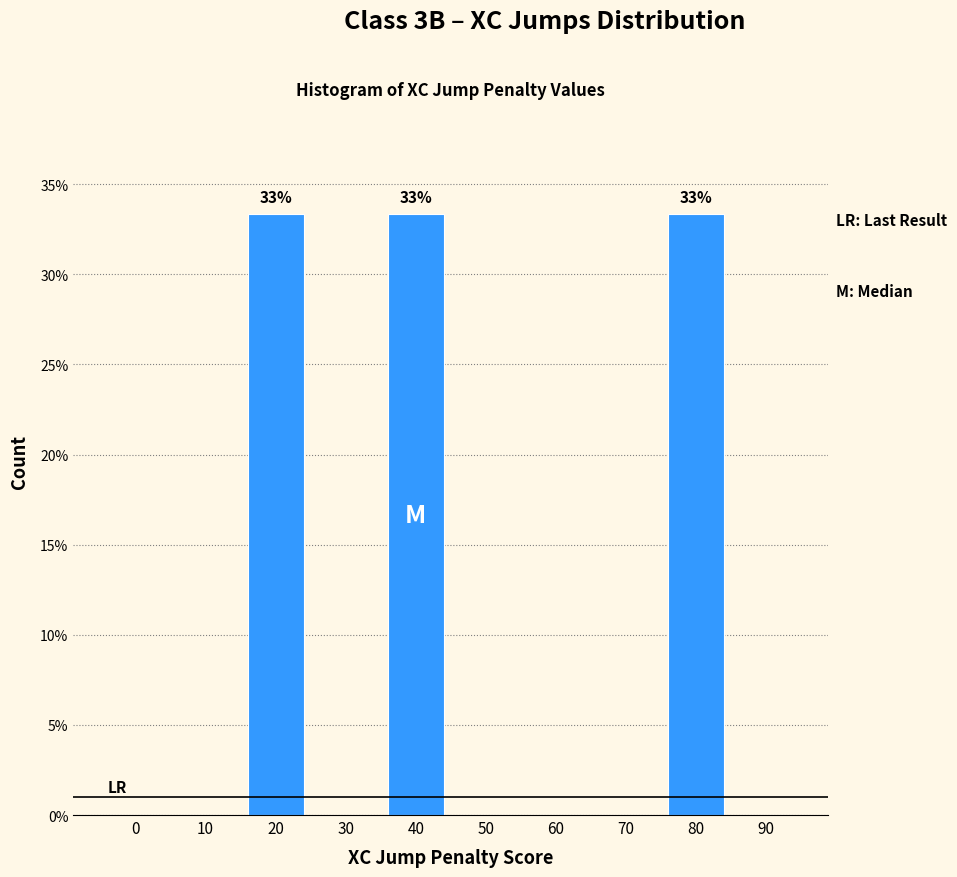

Reading right to left, what are all the values shown in this chart?

90=0.0	80=33.3	70=0.0	60=0.0	50=0.0	40=33.3	30=0.0	20=33.3	10=0.0	0=0.0